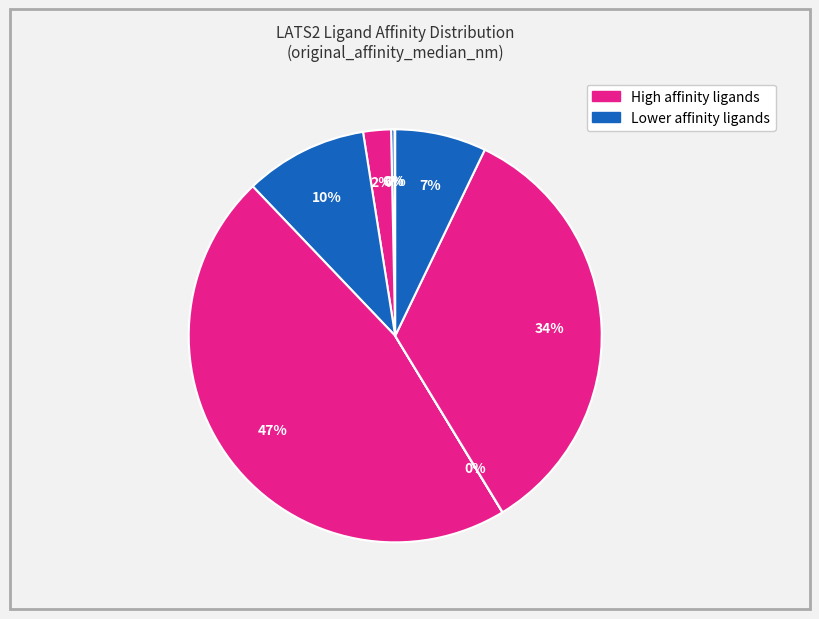

To the nearest percent, what is the average slice percentage?

12%